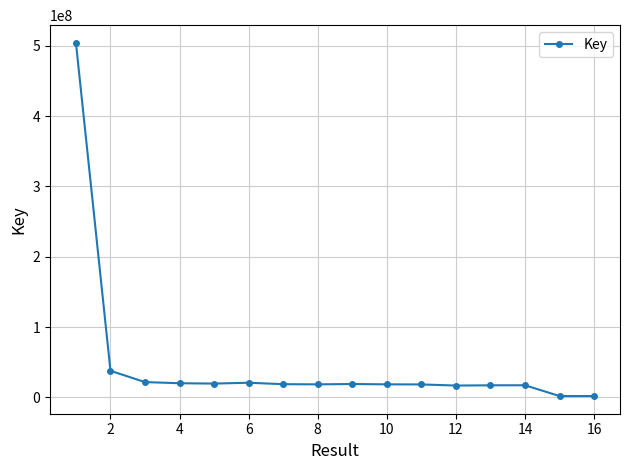

What is the maximum value shown in the chart?

504187896